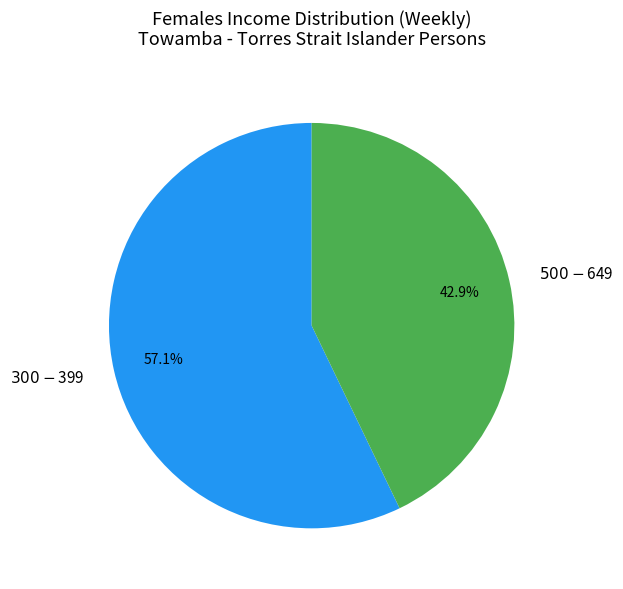

Which slice represents more than half of the pie?

$300-$399